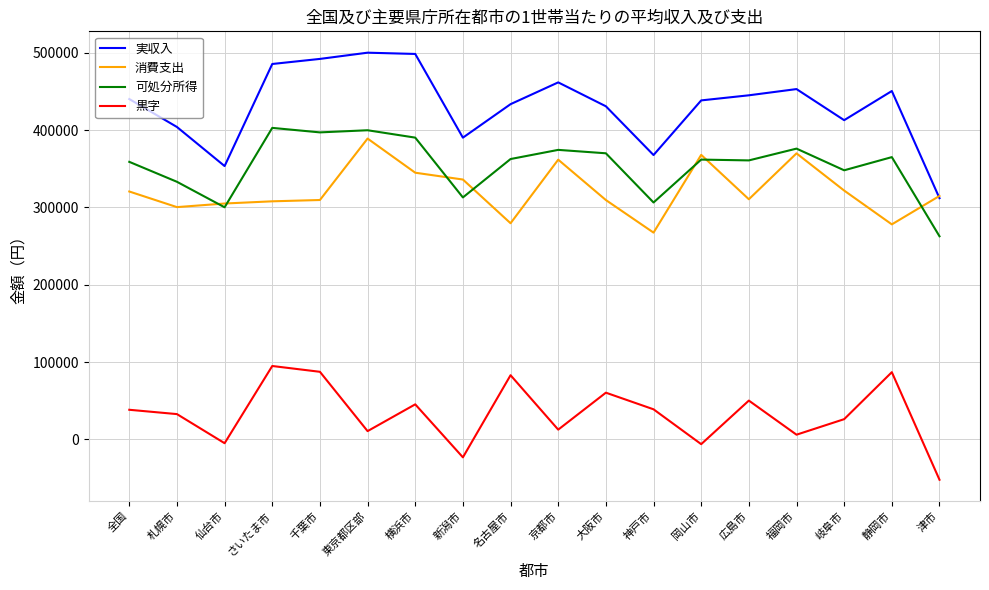

What is the spread (max minus min) of values at 新潟市?

413469